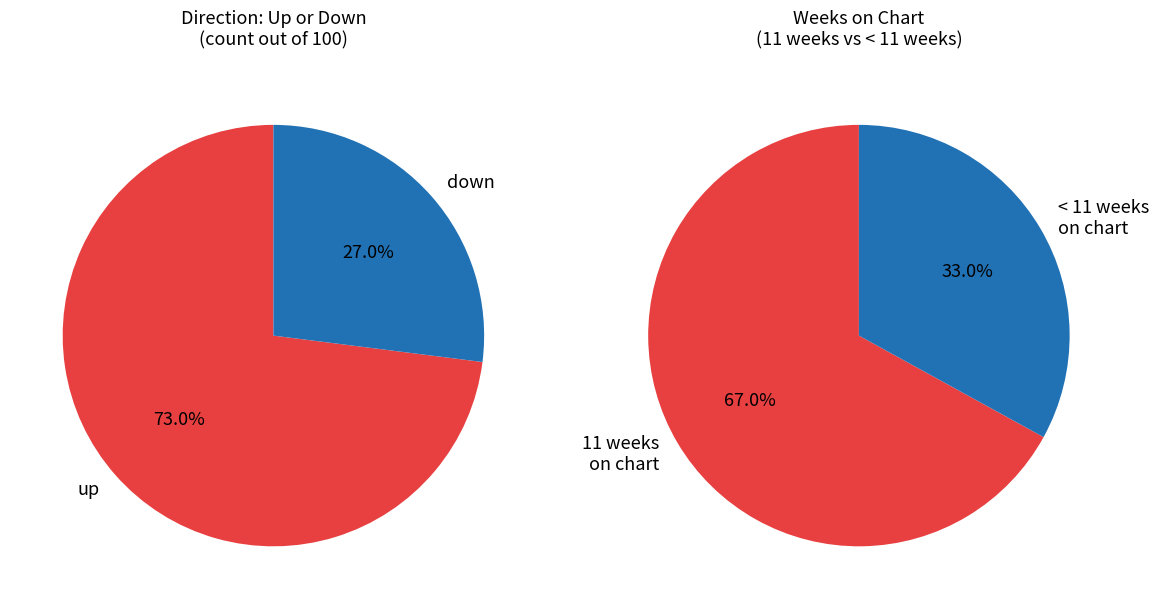

Count the number of slices in the pie.

2